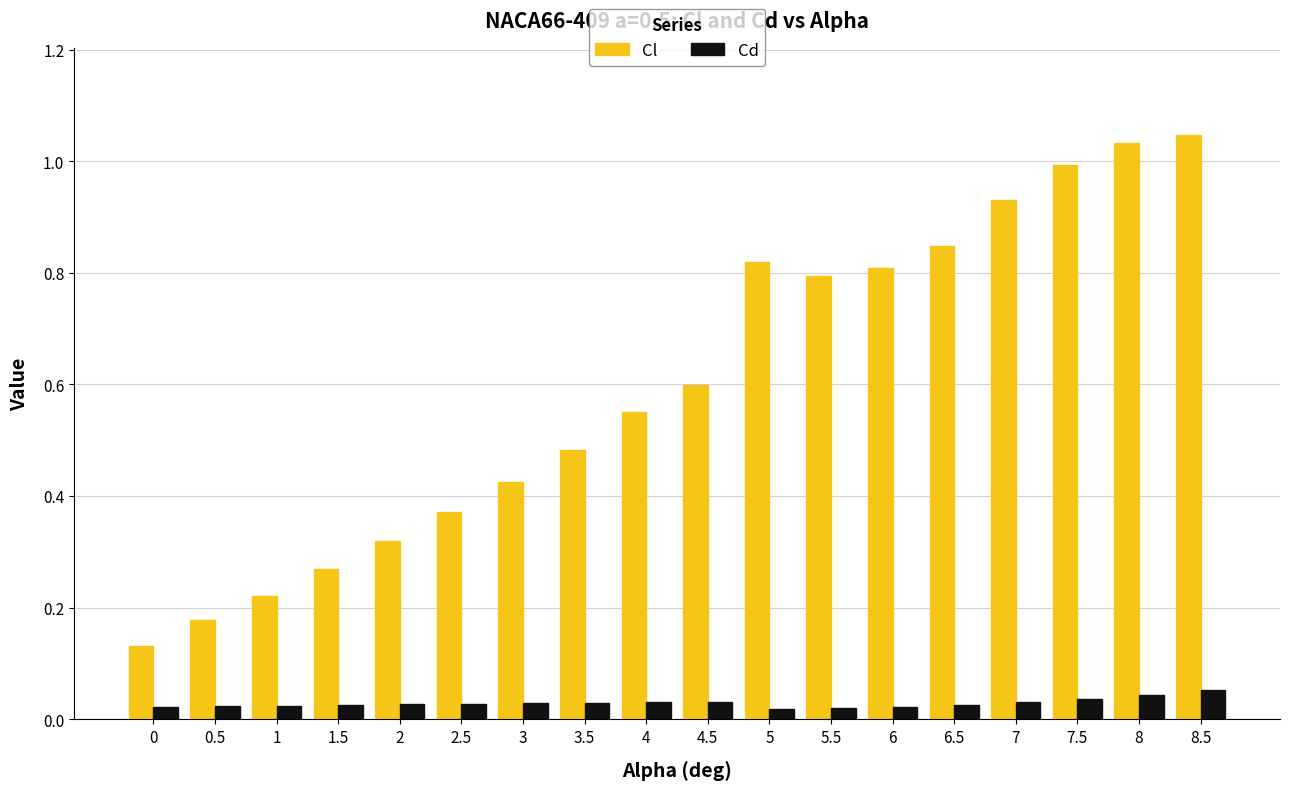

The value of Cl at 2 is 0.4. True or false?

False